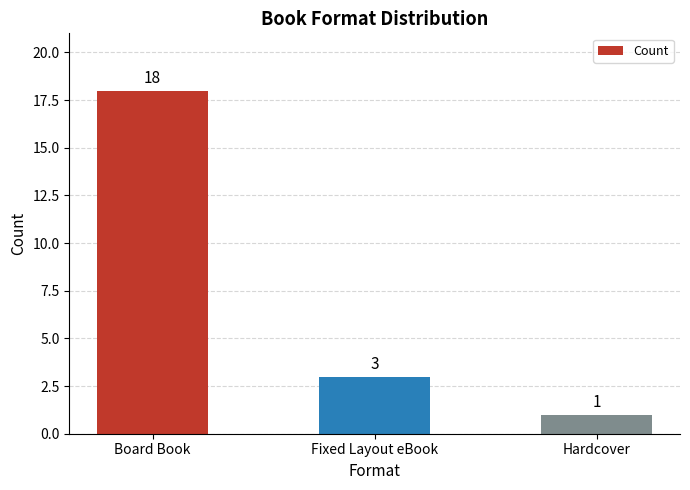

What is the change in value from Fixed Layout eBook to Hardcover?

-2